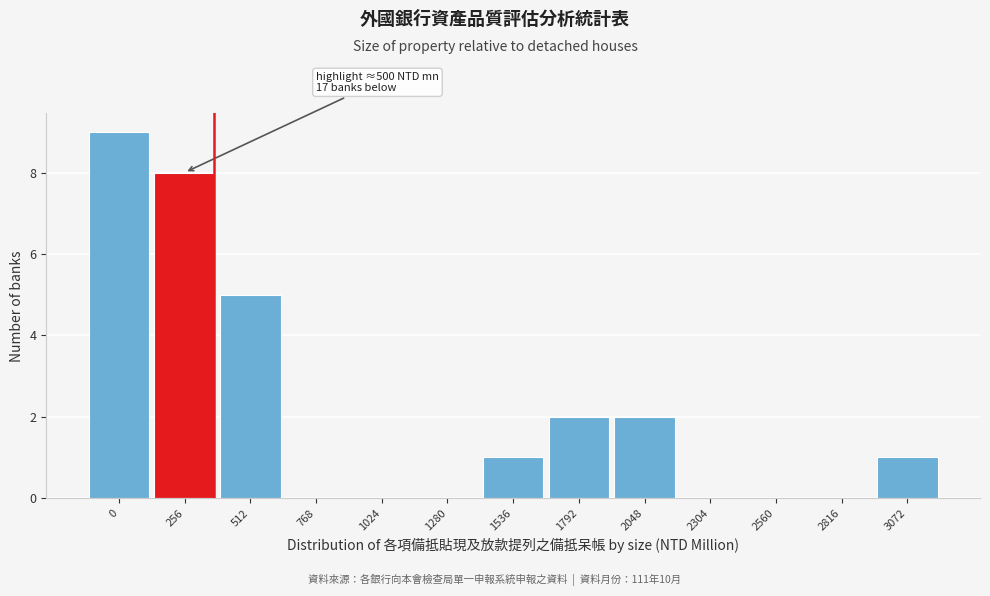

Reading left to right, list all the values displayed in this chart.

0=9	256=8	512=5	768=0	1024=0	1280=0	1536=1	1792=2	2048=2	2304=0	2560=0	2816=0	3072=1